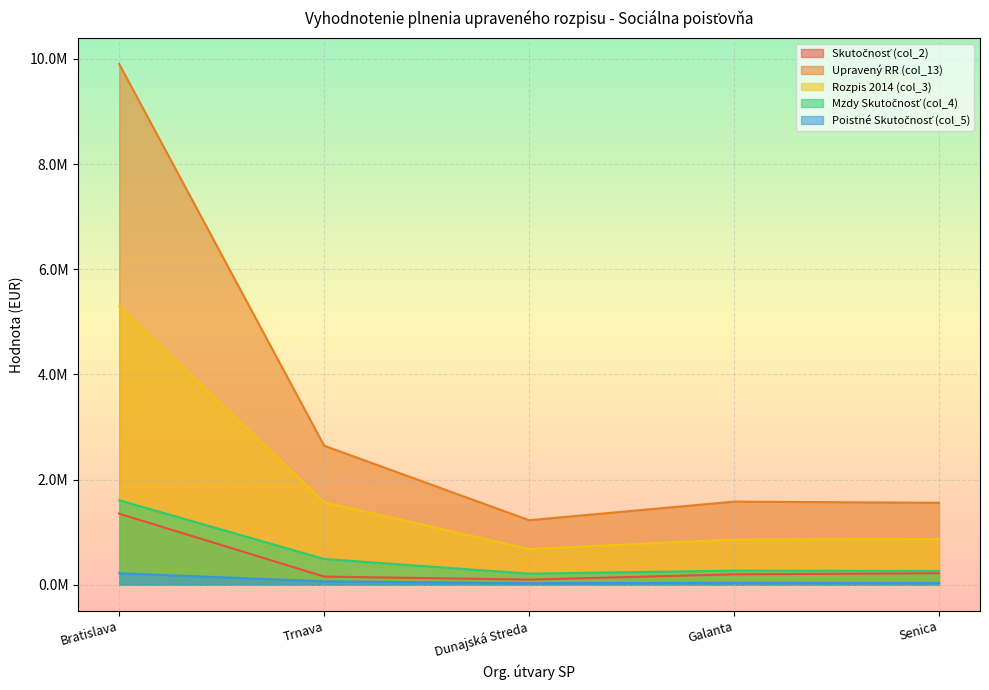

What is the value of the Rozpis 2014 (col_3) point at the 3rd from the left?

0.7